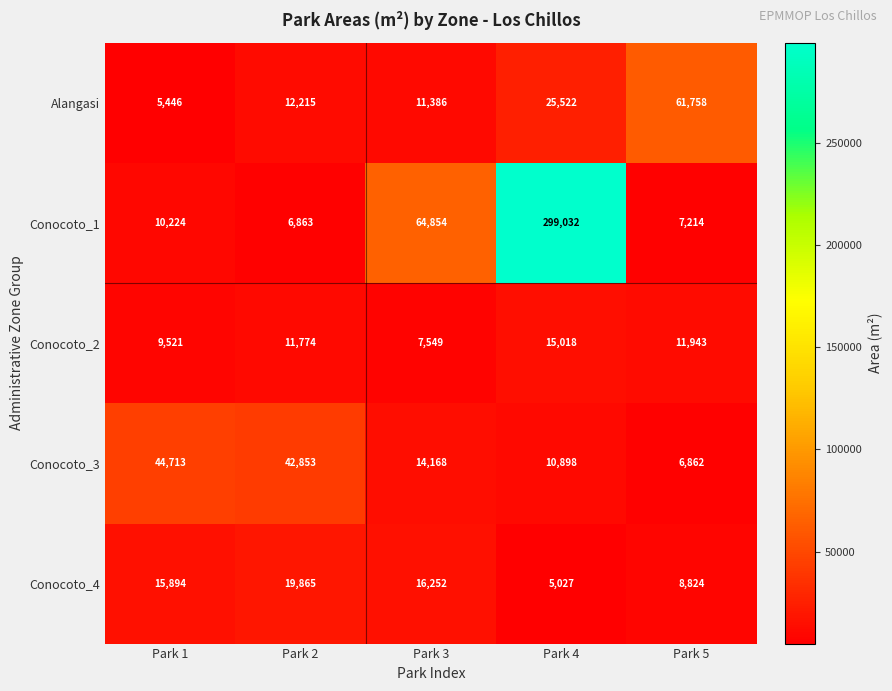

At Park 5, list the series in order from largest to smallest.

Alangasi, Conocoto_2, Conocoto_4, Conocoto_1, Conocoto_3